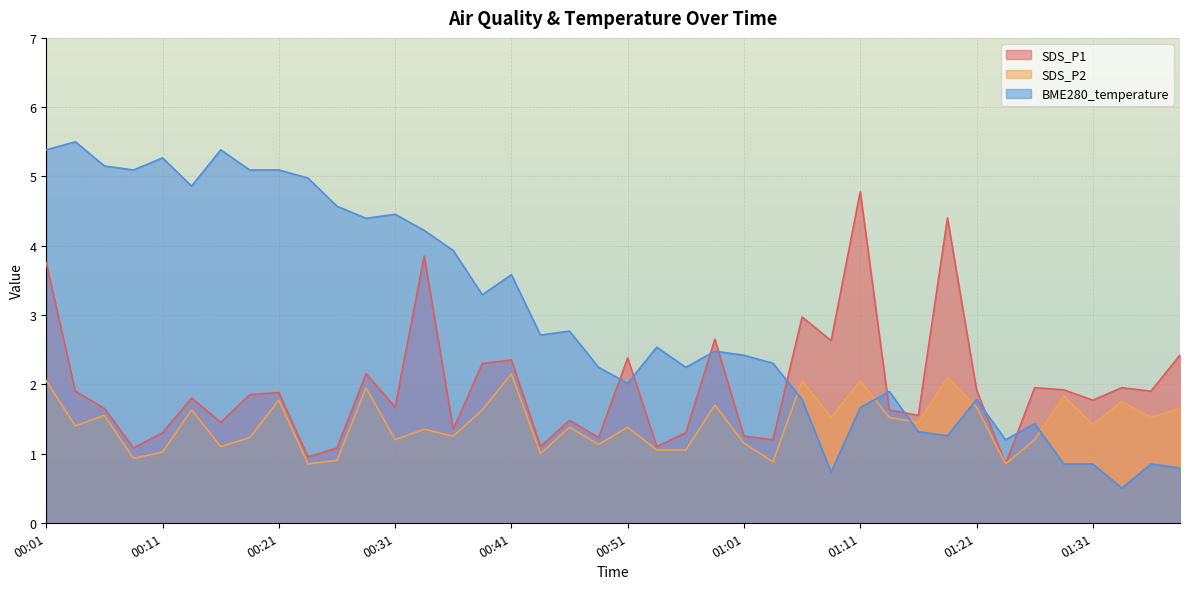

What is the sum of all SDS_P2 values?

57.3